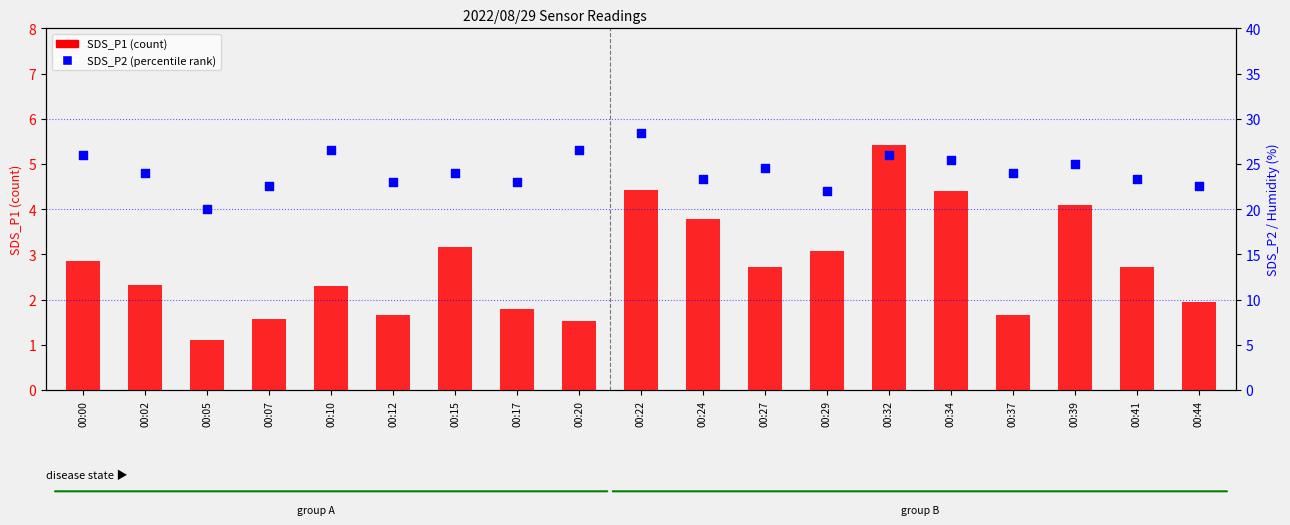

What are all the series names shown in the legend?

SDS_P1 (count), SDS_P2 (percentile rank)